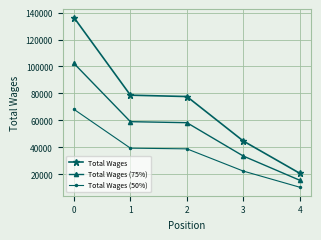

Is the value of Total Wages (50%) at 1 greater than the value of Total Wages (75%) at 3?

Yes